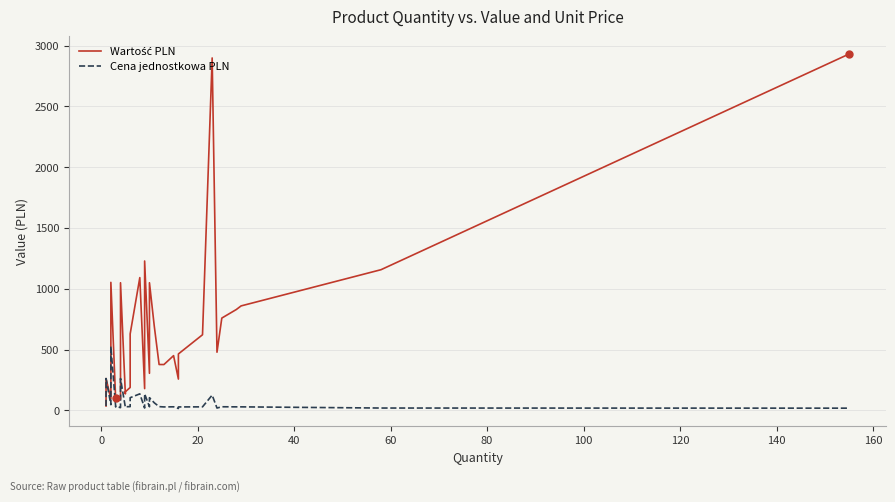

How many lines are shown in the chart?

2